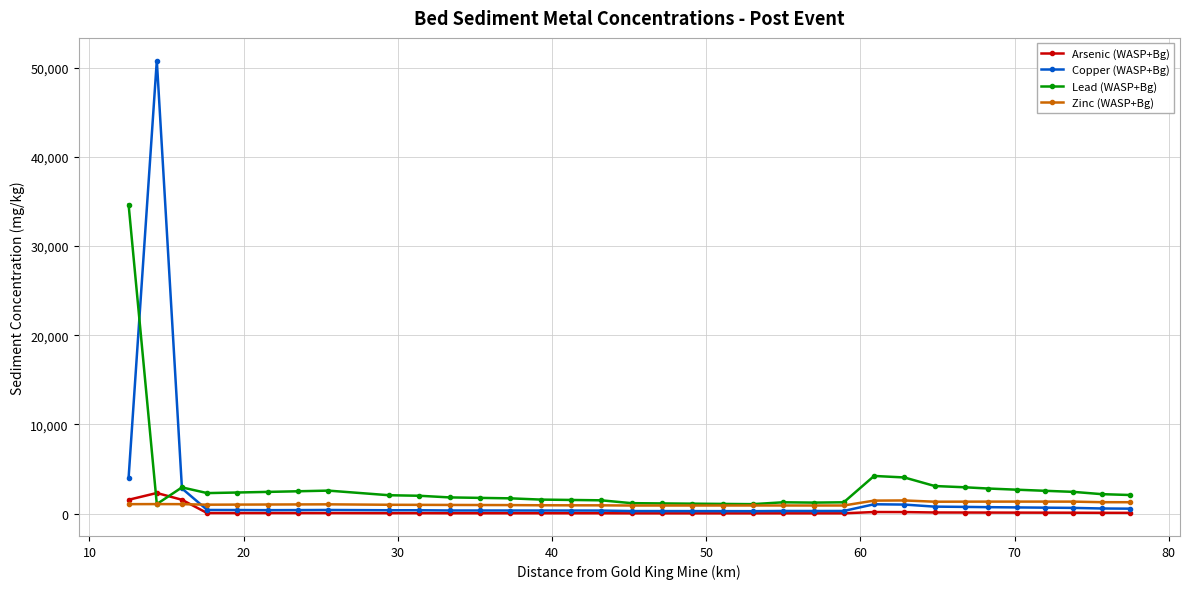

Which series has the widest spread of values?

Copper (WASP+Bg)